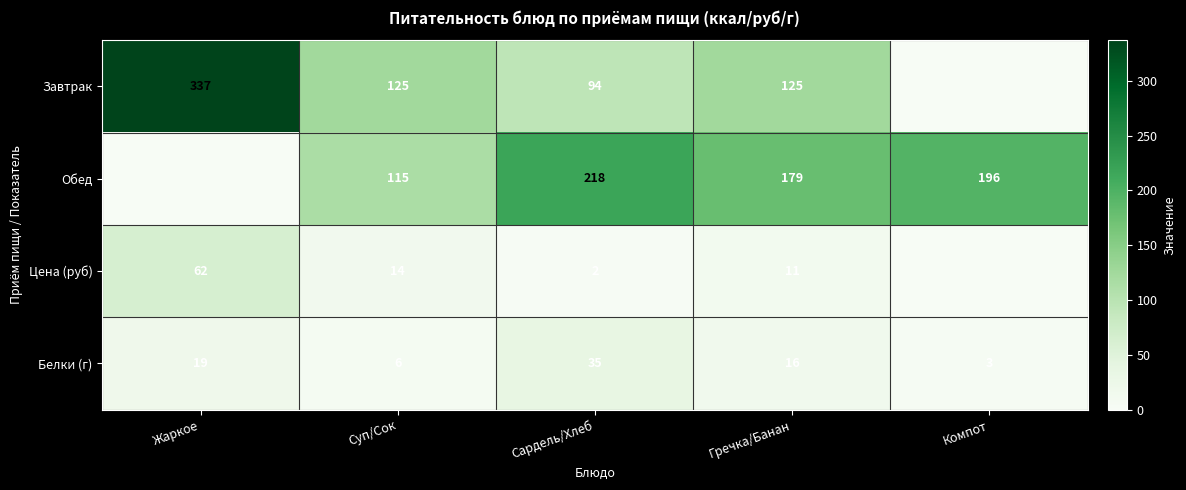

At which label is Белки (г) closest to 19?

Жаркое